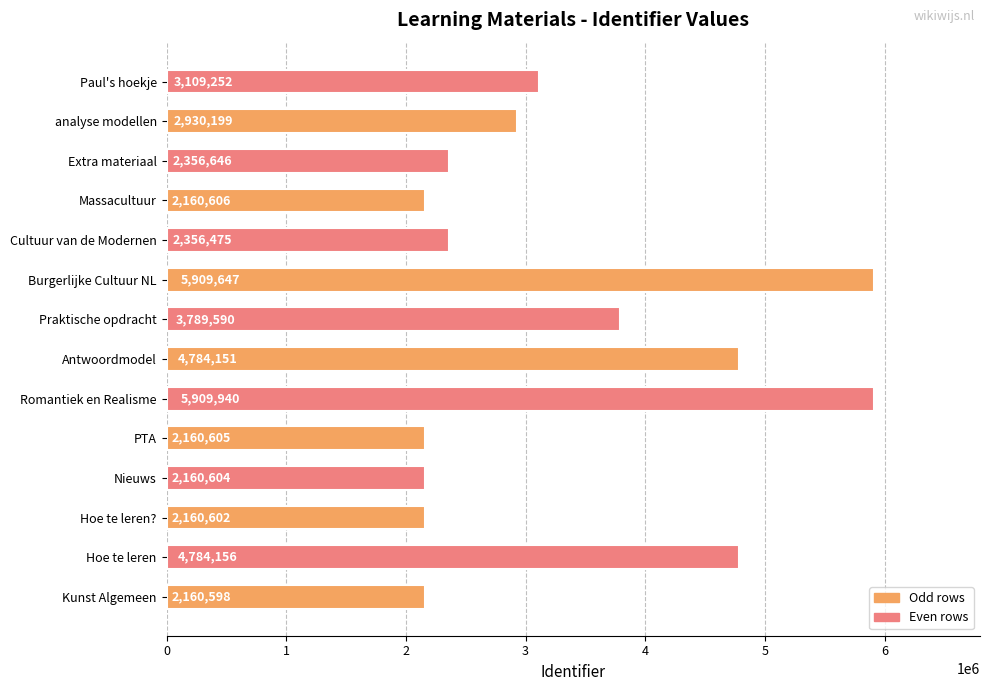

What is the change in value from Burgerlijke Cultuur NL to Cultuur van de Modernen?

-3553172